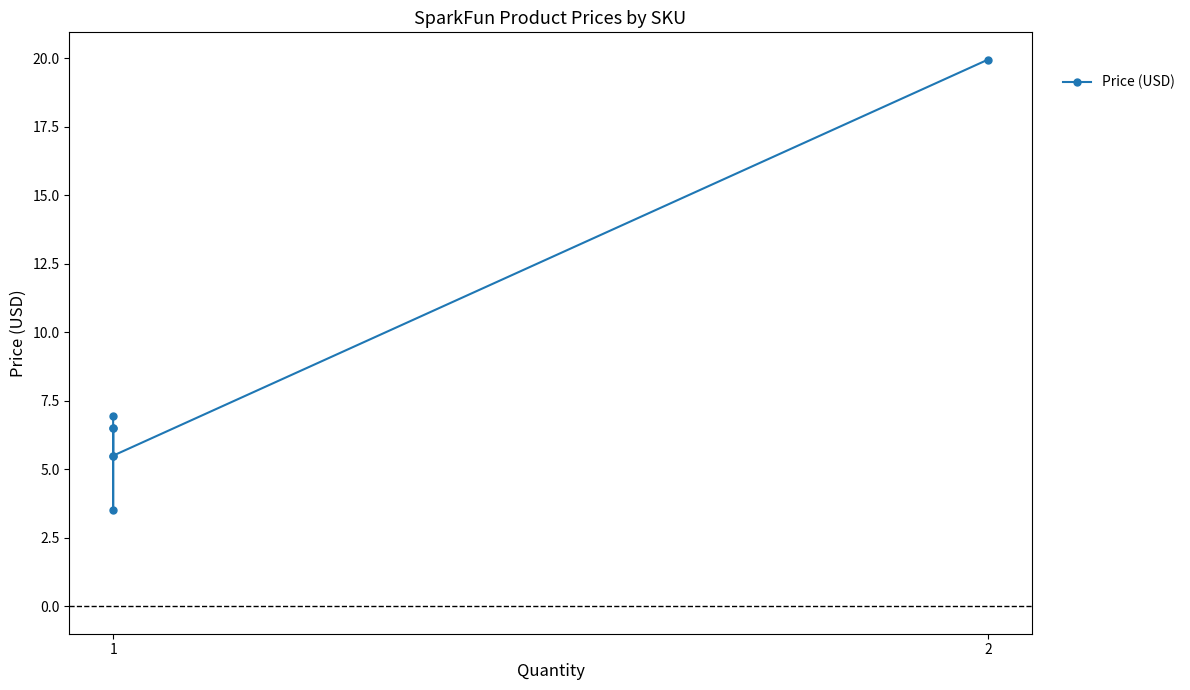

Reading left to right, what are all the values shown in this chart?

7.0	3.5	6.5	6.5	5.5	5.5	19.9